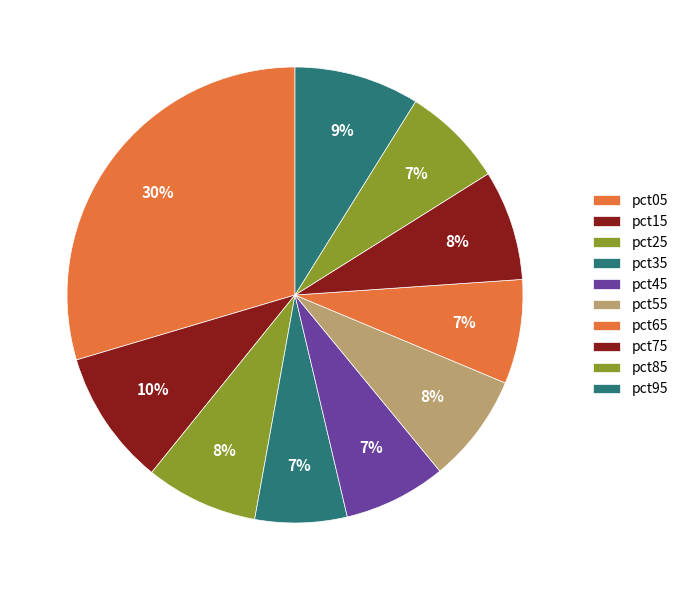

Which has a higher value, pct25 or pct85?

pct25